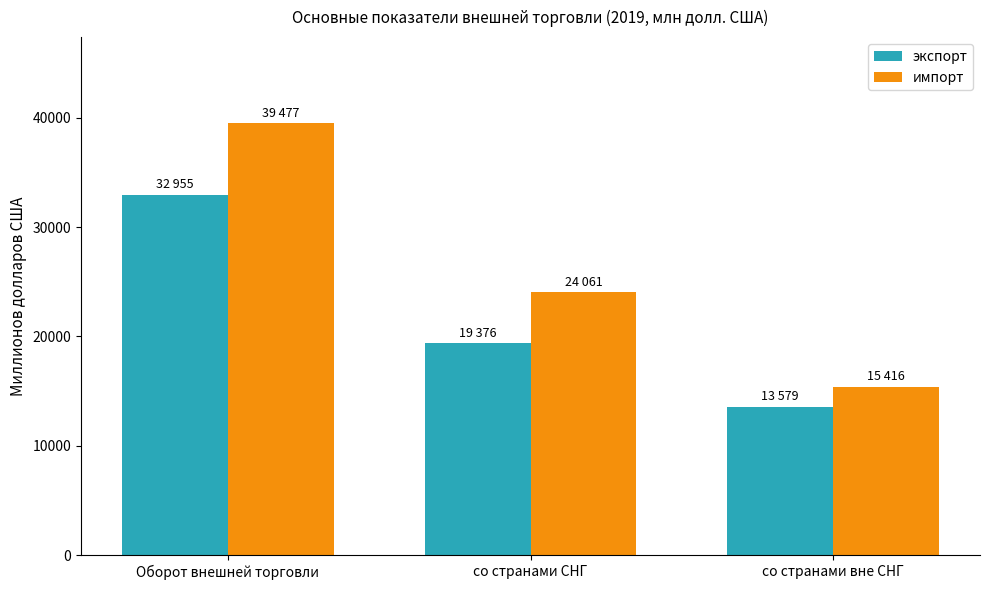

Reading right to left, extract all data points from this chart.

экспорт: 13579	19376	32955
импорт: 15416	24061	39477